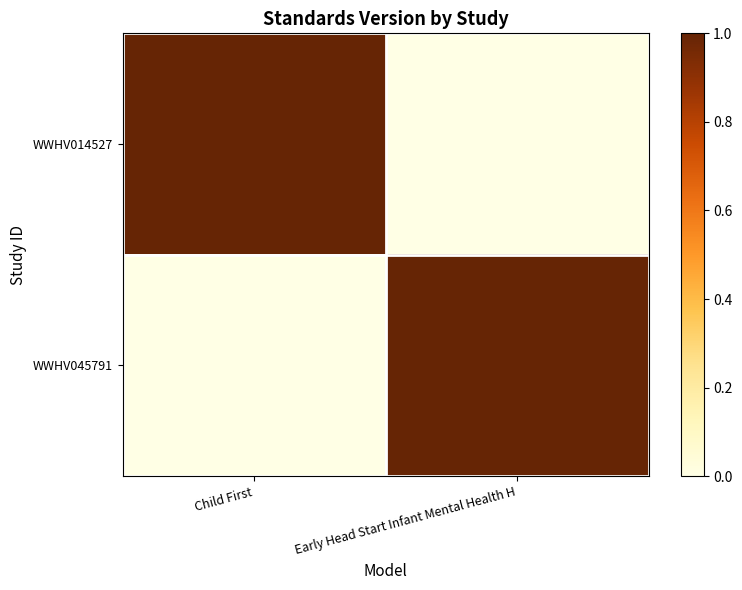

Which series has the largest total across all categories?

WWHV014527